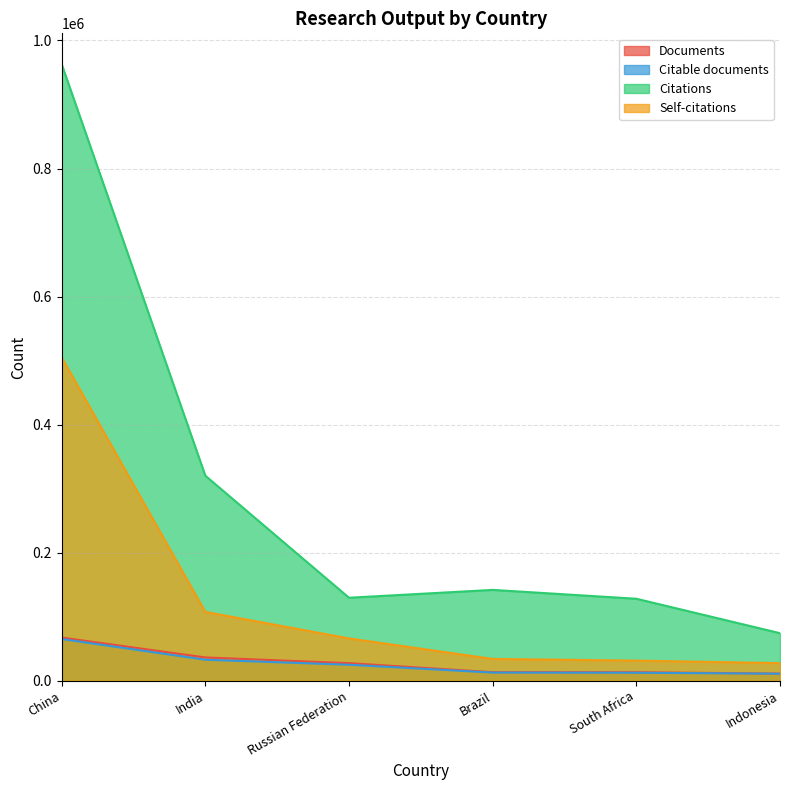

Reading right to left, list all the values displayed in this chart.

Documents: 10990	13143	13208	27328	36230	67339
Citable documents: 10818	12351	12614	24834	32693	65003
Citations: 74138	127936	141773	129500	320166	962998
Self-citations: 27330	31292	33891	65961	107357	505108